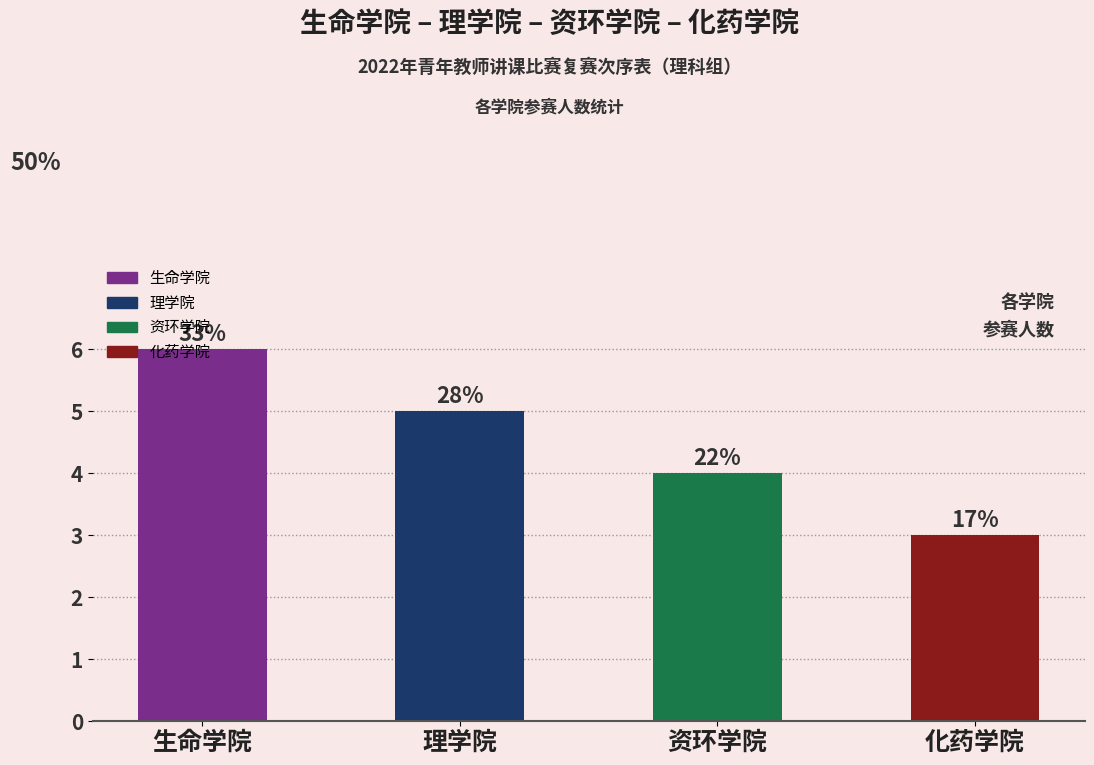

What is the difference between the maximum and minimum values?

3